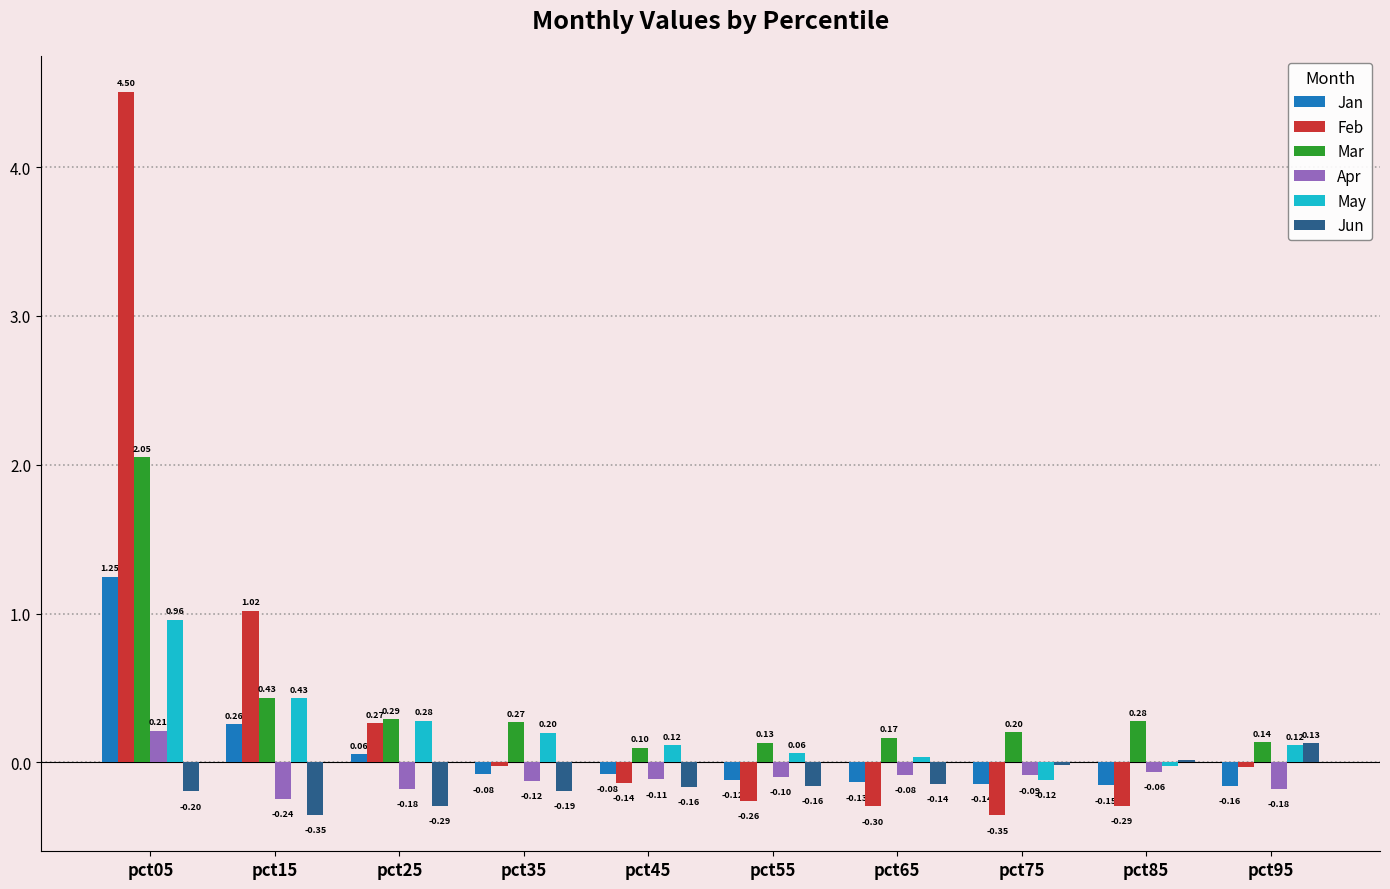

What are all the series names shown in the legend?

Jan, Feb, Mar, Apr, May, Jun